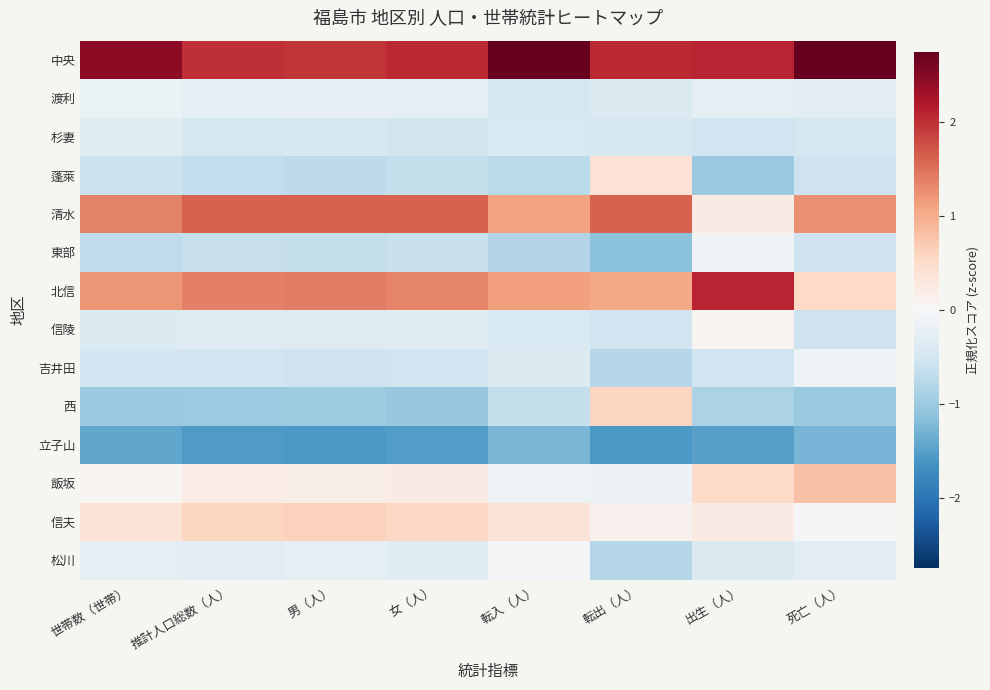

What is the maximum value shown in the chart?

2.7